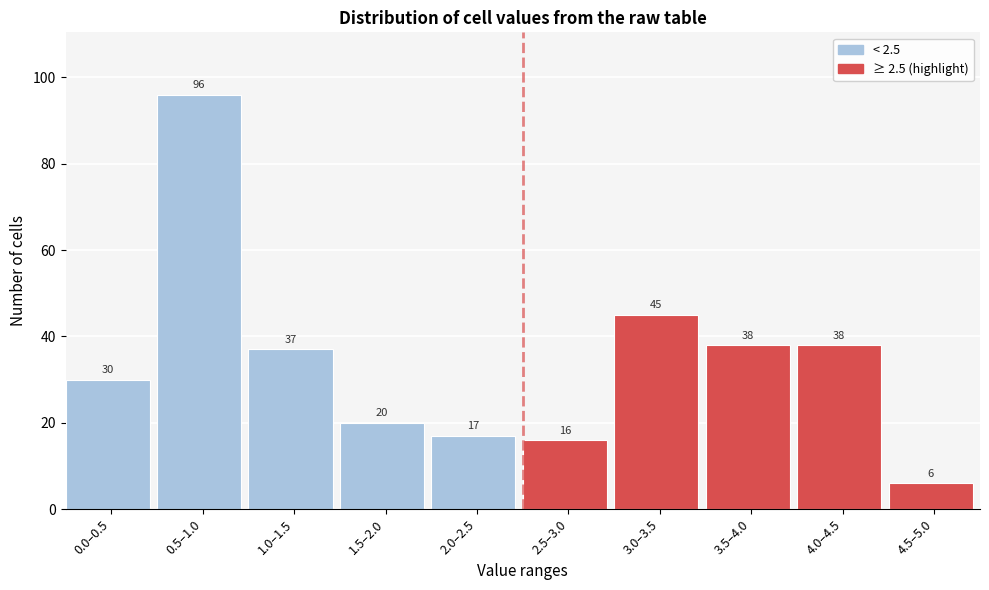

Reading left to right, what are all the values shown in this chart?

30	96	37	20	17	16	45	38	38	6